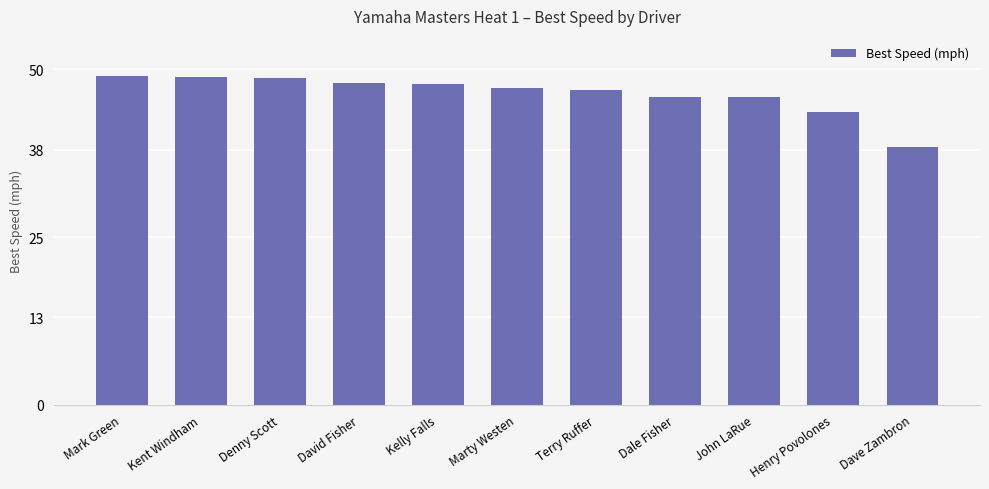

Is it true that the value at Terry Ruffer is 46.9?

True